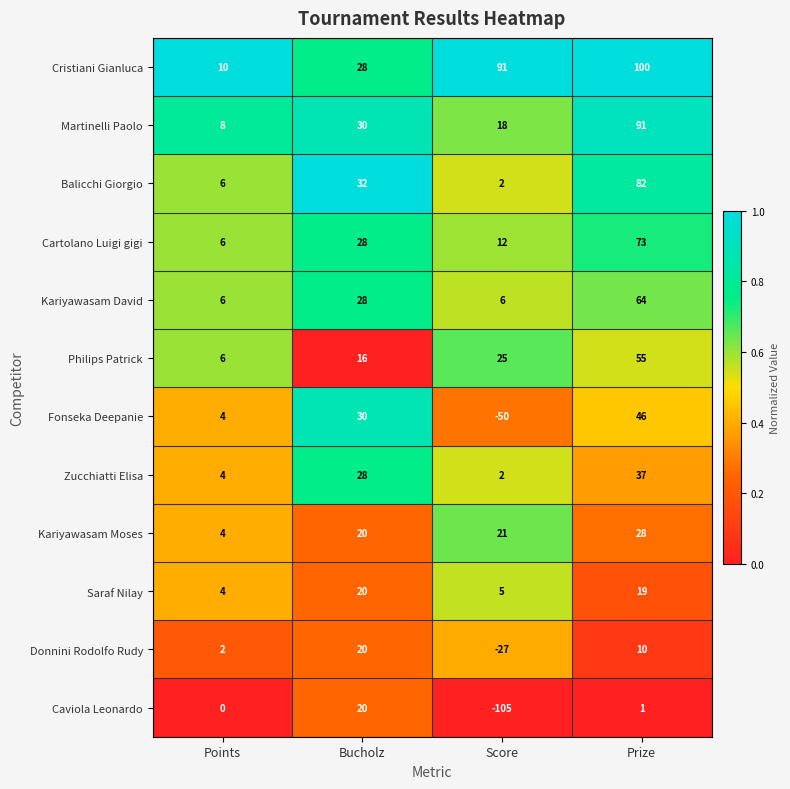

The value of Saraf Nilay at Score is 5. True or false?

True